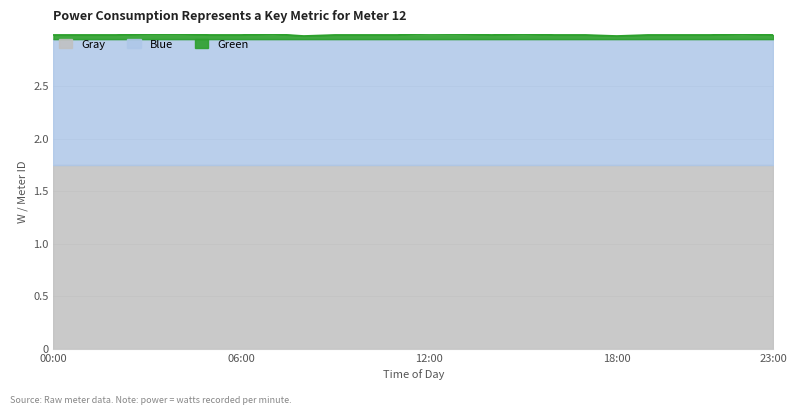

Between 01:00 and 13:00, which is larger?

13:00